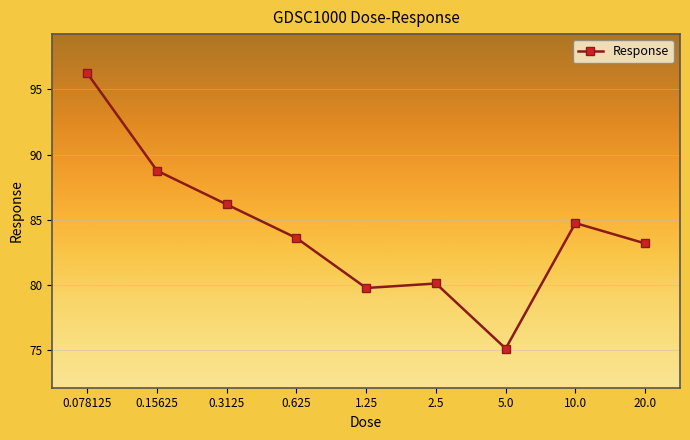

Is it true that the value at 0.625 is 125.2?

False